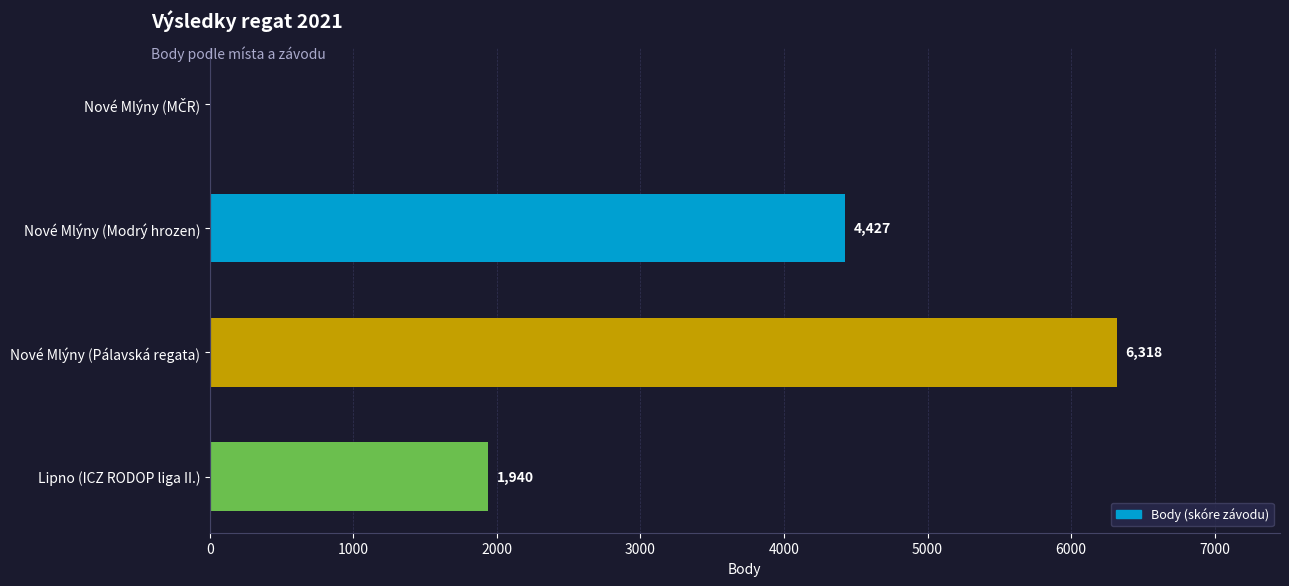

Which label corresponds to the largest value in the chart?

Nové Mlýny (Pálavská regata)